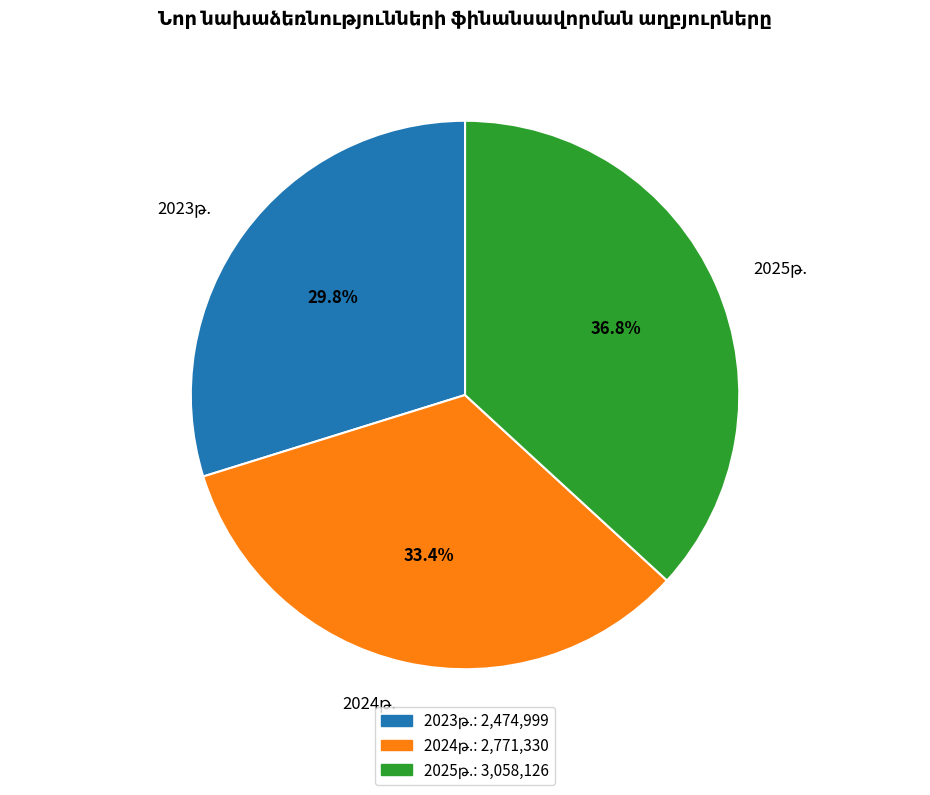

To the nearest percent, what is the average slice percentage?

33%